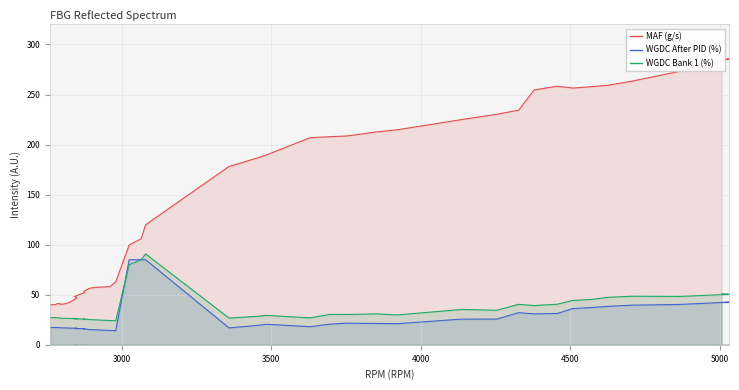

True or false: WGDC After PID (%) and MAF (g/s) intersect in this chart.

False